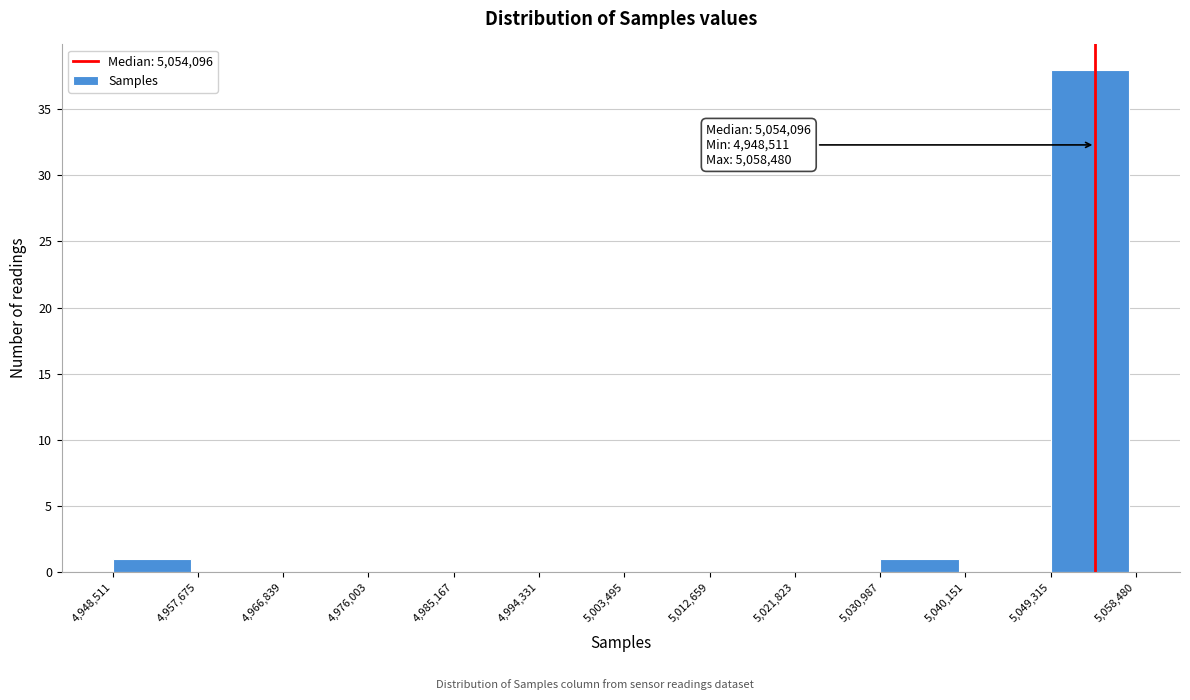

Over which range of the x-axis is the bar tallest?

5,049,315 to 5,058,480